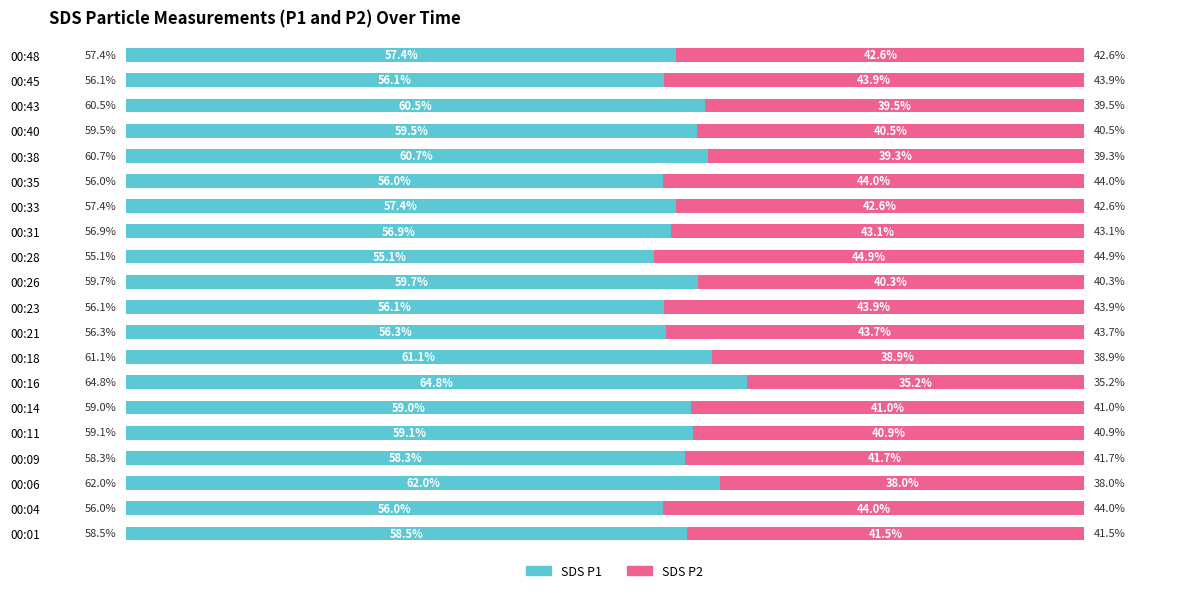

How many series are shown in this chart?

2